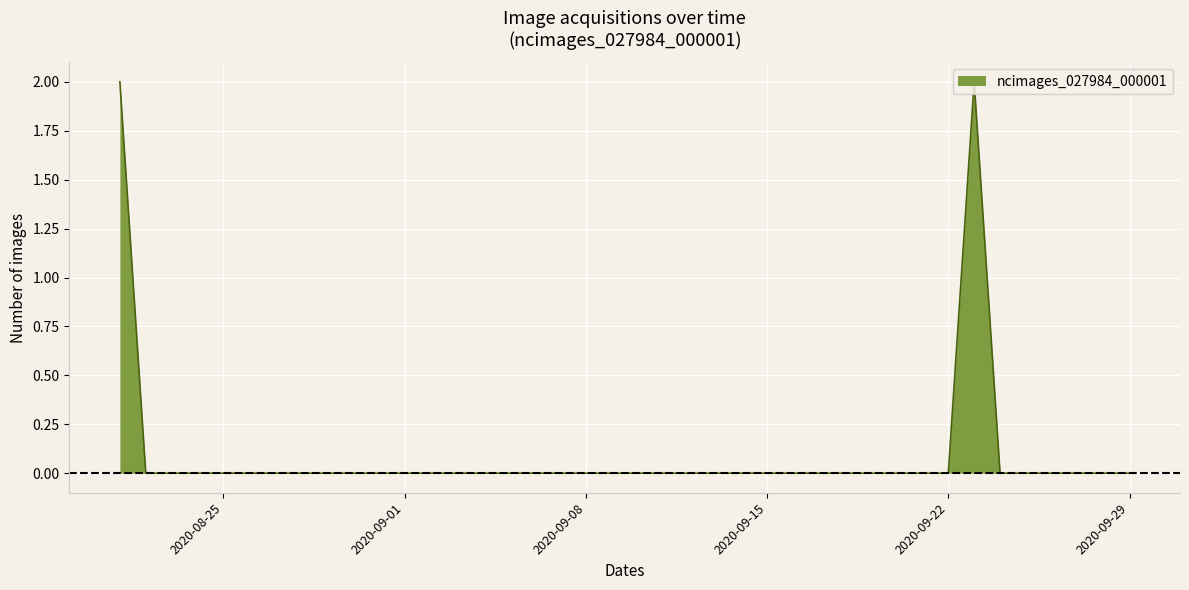

Reading right to left, transcribe all the data shown in this chart.

2020-09-29=0	2020-09-28=0	2020-09-27=0	2020-09-26=0	2020-09-25=0	2020-09-24=0	2020-09-23=2	2020-09-22=0	2020-09-21=0	2020-09-20=0	2020-09-19=0	2020-09-18=0	2020-09-17=0	2020-09-16=0	2020-09-15=0	2020-09-14=0	2020-09-13=0	2020-09-12=0	2020-09-11=0	2020-09-10=0	2020-09-09=0	2020-09-08=0	2020-09-07=0	2020-09-06=0	2020-09-05=0	2020-09-04=0	2020-09-03=0	2020-09-02=0	2020-09-01=0	2020-08-31=0	2020-08-30=0	2020-08-29=0	2020-08-28=0	2020-08-27=0	2020-08-26=0	2020-08-25=0	2020-08-24=0	2020-08-23=0	2020-08-22=0	2020-08-21=2